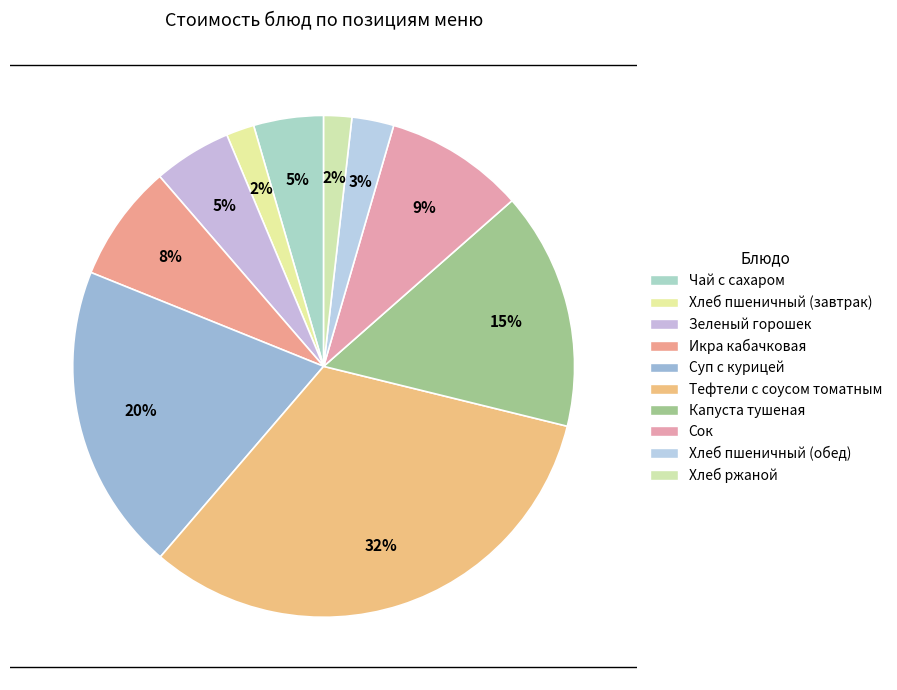

Combined, do Чай с сахаром and Хлеб пшеничный (завтрак) account for over 50%?

No